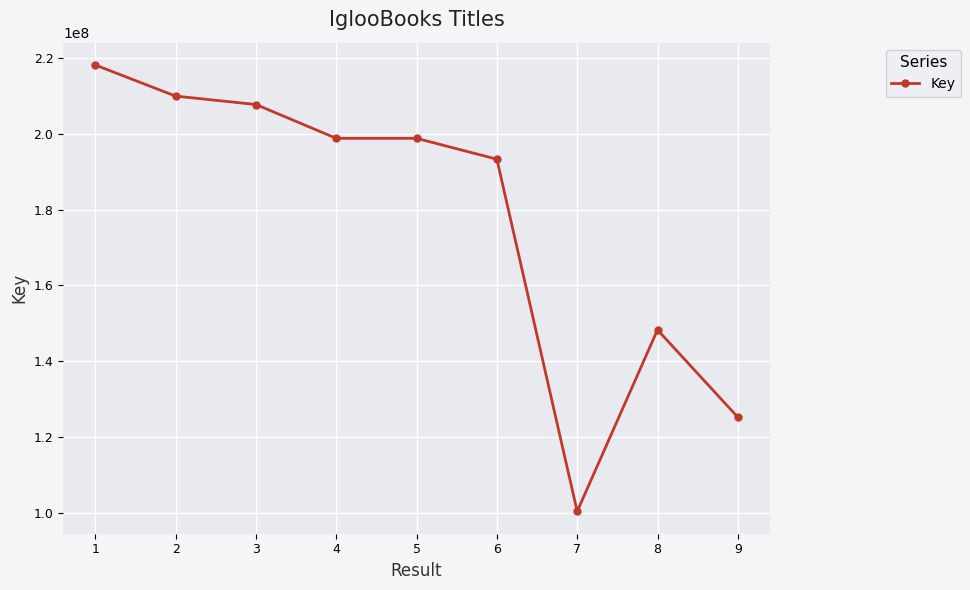

The value at 4 is 305928914. True or false?

False